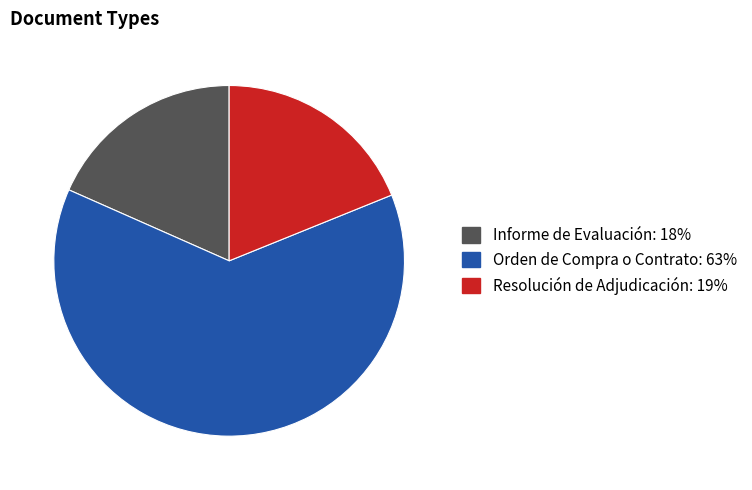

The Informe de Evaluación slice represents 25% of the pie. True or false?

False